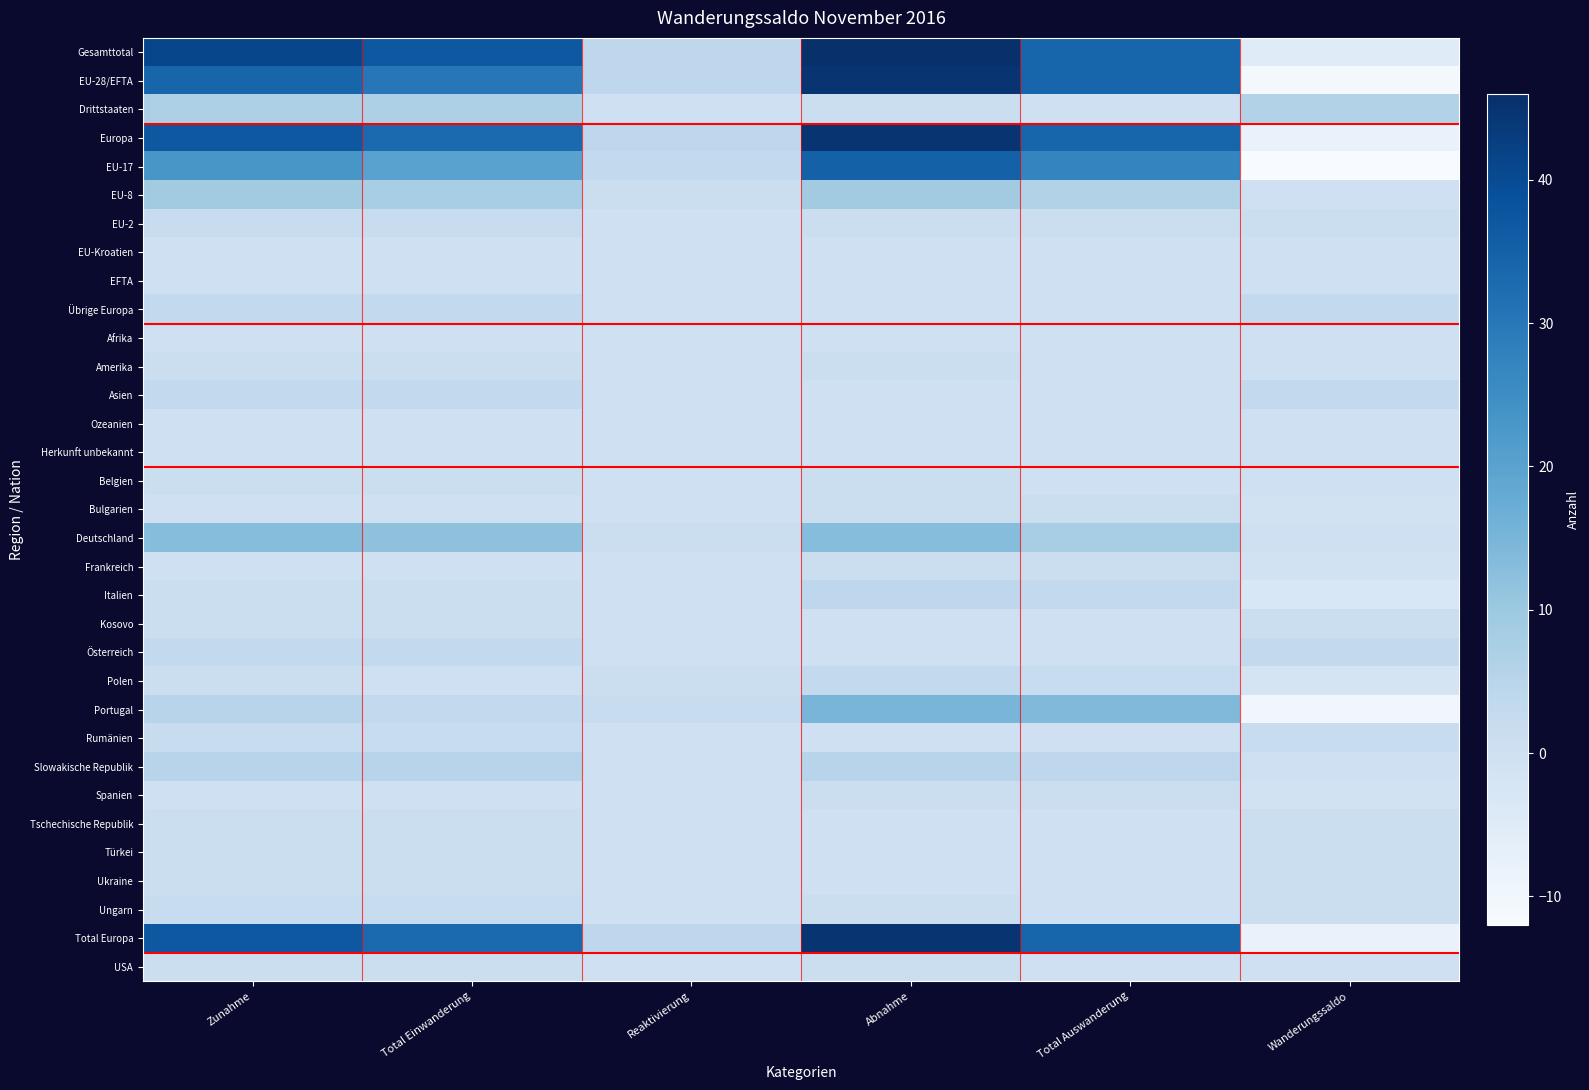

At Abnahme, list the series in order from smallest to largest.

EU-Kroatien, EFTA, Übrige Europa, Afrika, Asien, Ozeanien, Herkunft unbekannt, Kosovo, Österreich, Rumänien, Tschechische Republik, Türkei, Ukraine, Drittstaaten, EU-2, Amerika, Belgien, Bulgarien, Frankreich, Spanien, Ungarn, USA, Polen, Italien, Slowakische Republik, EU-8, Deutschland, Portugal, EU-17, EU-28/EFTA, Europa, Total Europa, Gesamttotal